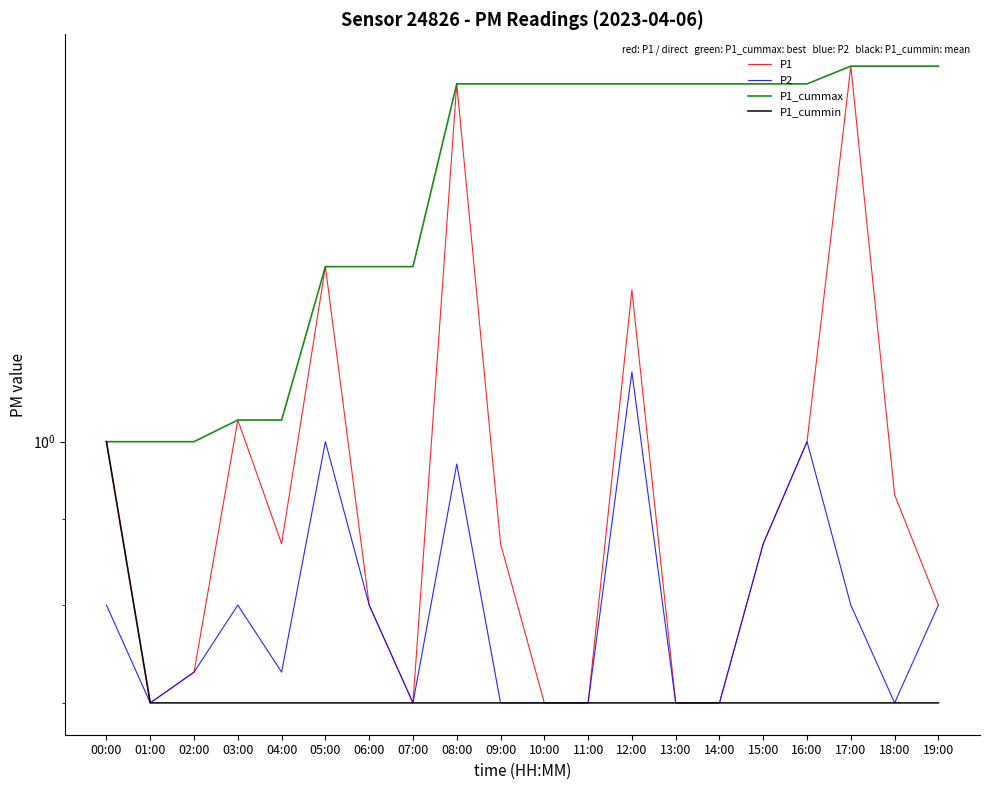

Does the chart have visible grid lines?

No